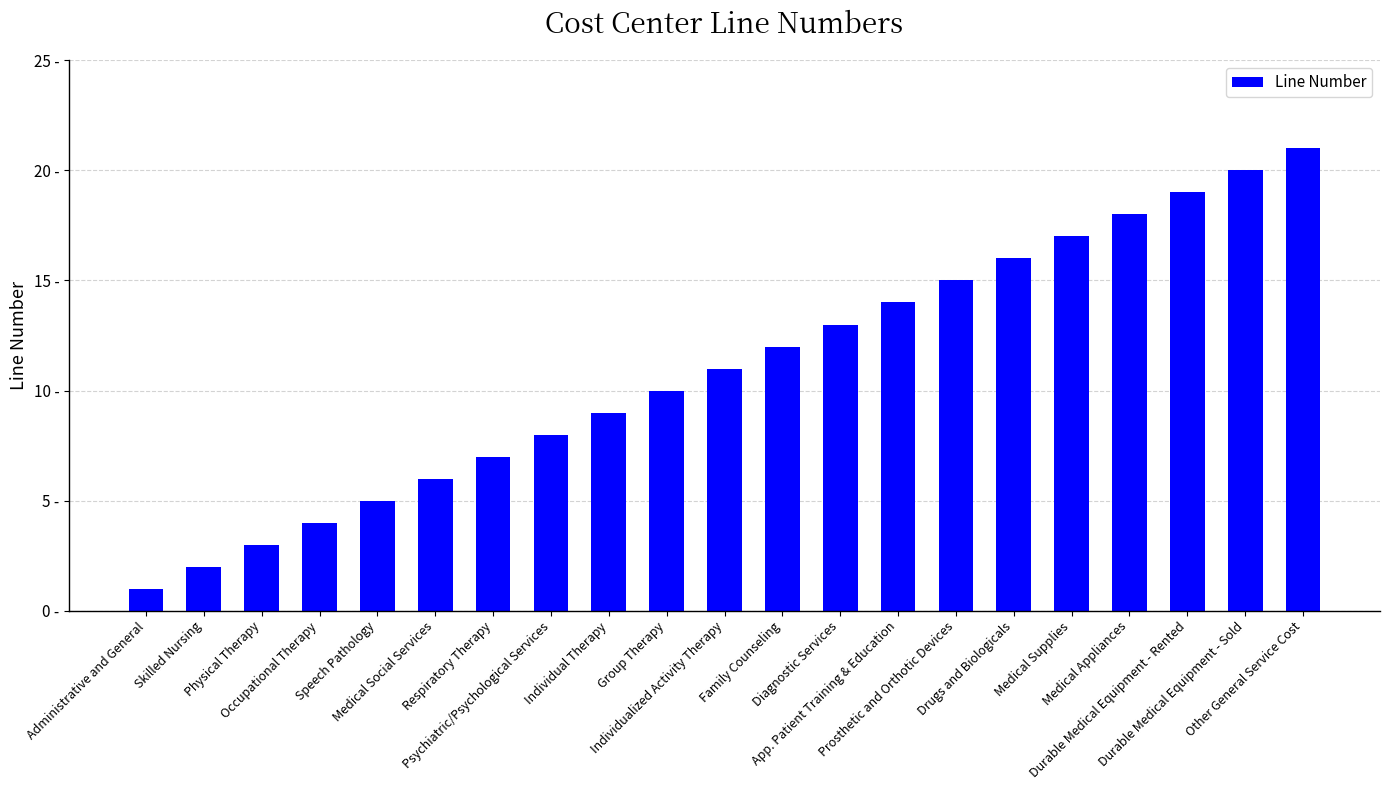

What is the label of the 14th bar from the left?

App. Patient Training & Education